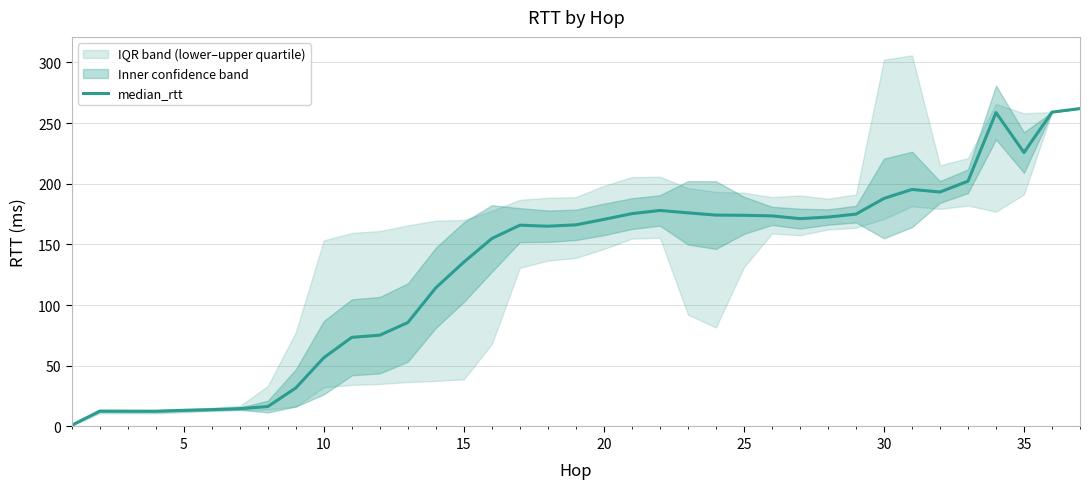

How many values exceed 166?

19